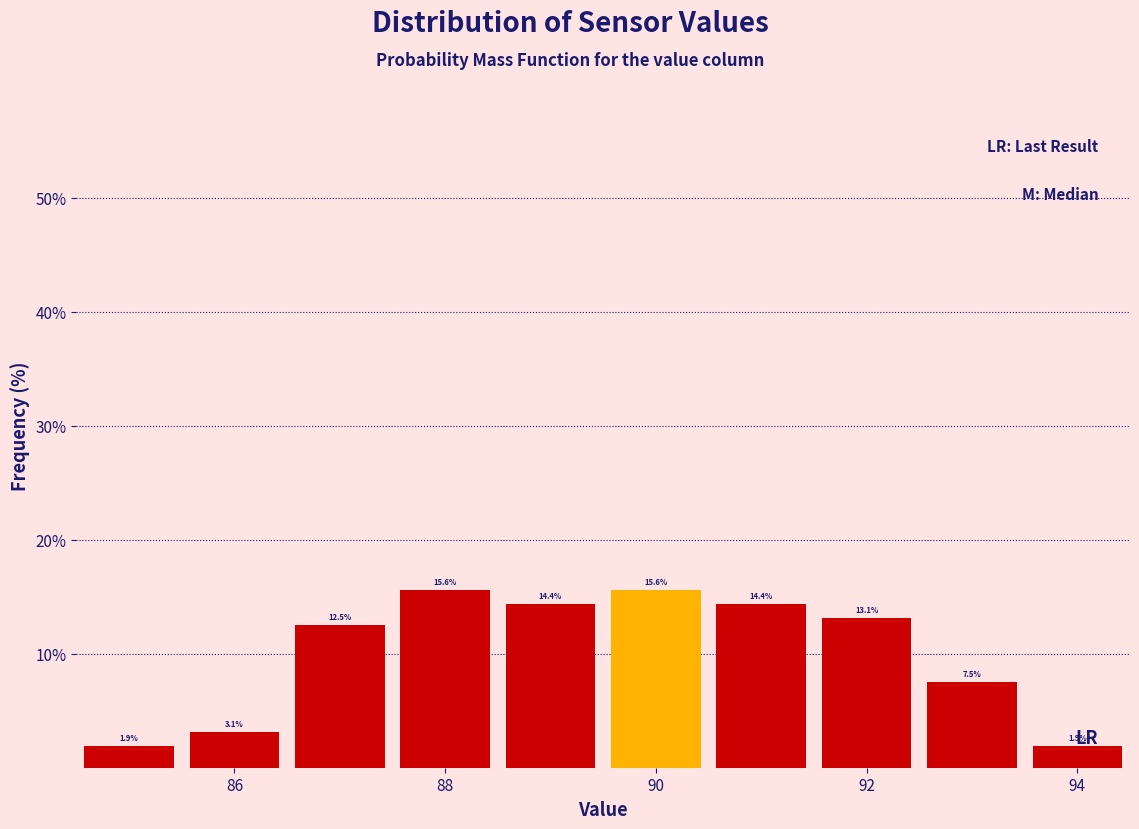

Reading left to right, list every bar in this chart as the range it spans on the x-axis followed by its height. The bar edges are not printed on the chart, so give them approximately, as read against the axis.

84.5 to 85.5: 1.9
85.5 to 86.5: 3.1
86.5 to 87.5: 12.5
87.5 to 88.5: 15.6
88.5 to 89.5: 14.4
89.5 to 90.5: 15.6
90.5 to 91.5: 14.4
91.5 to 92.5: 13.1
92.5 to 93.5: 7.5
93.5 to 94.5: 1.9